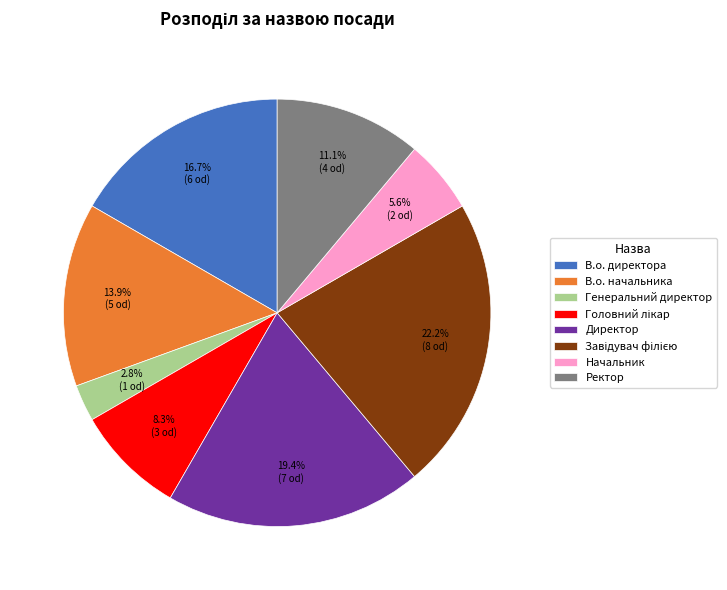

What portion of the pie excludes Генеральний директор?

97.2%